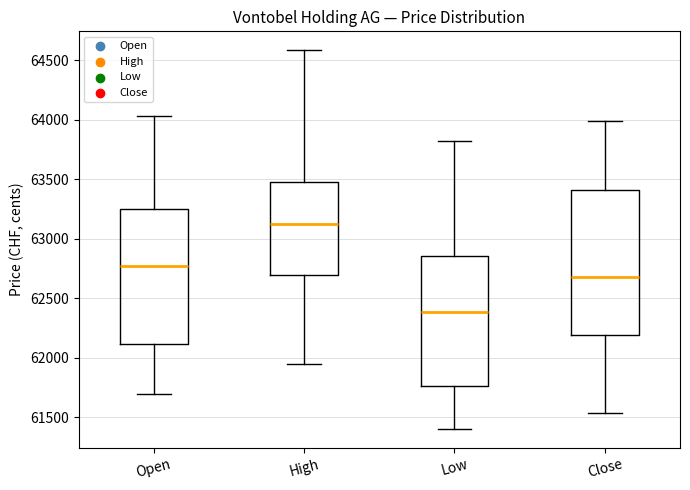

Where does the median line of the box for Open sit on the y-axis? The values are not printed on the chart, so give them approximately, as read against the axis.

62750